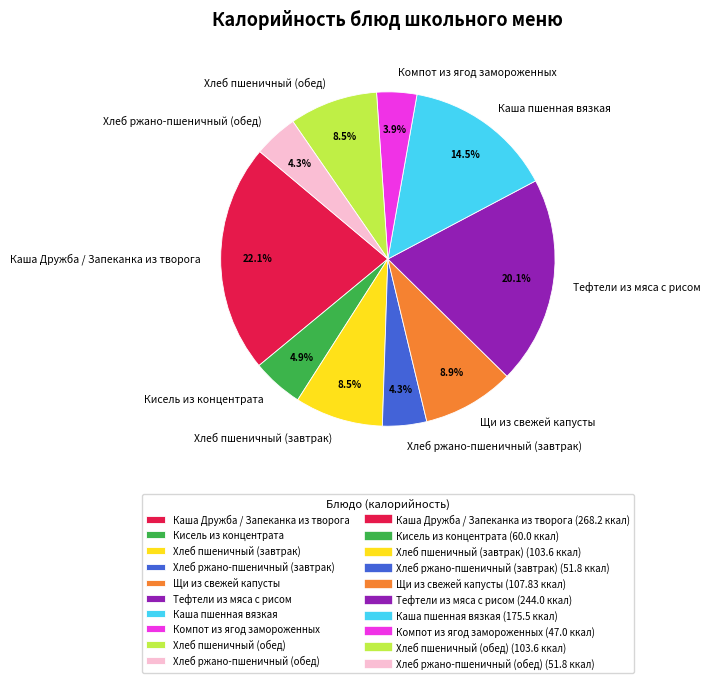

Is there any slice that represents more than half of the pie?

No